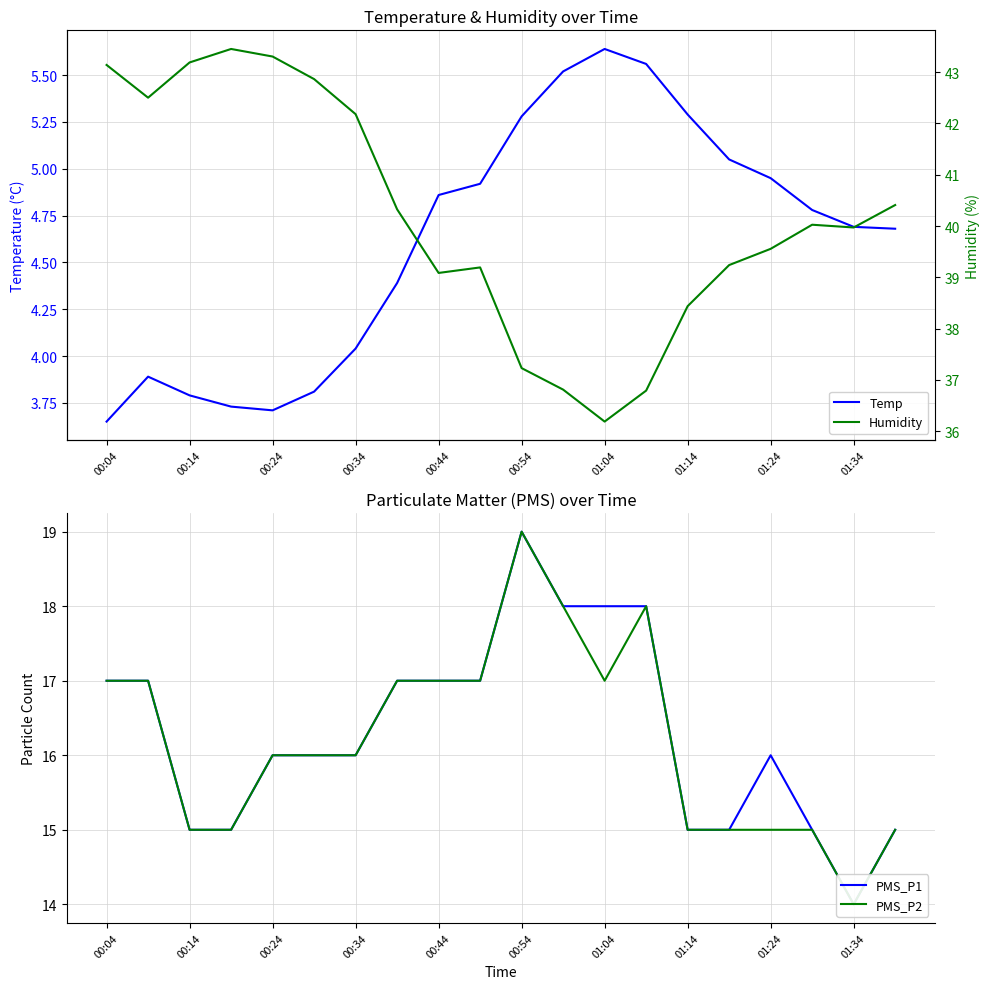

How many data points in PMS_P1 are less than 16?

7